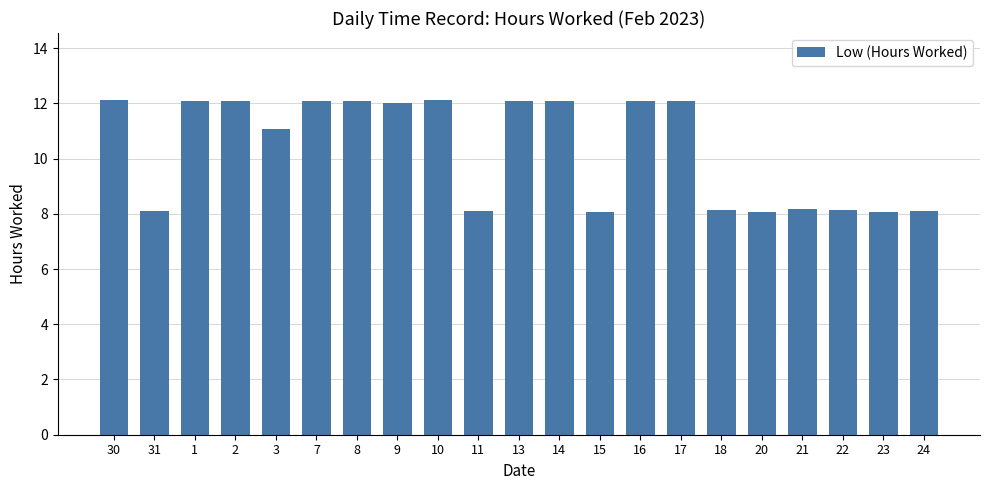

The chart shows a value of 13.3 at 31. True or false?

False